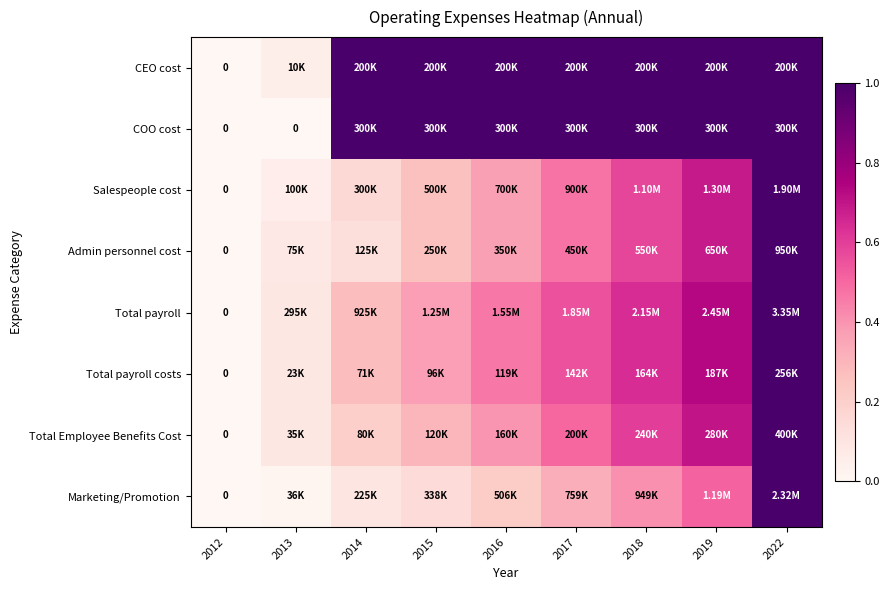

What is the spread (max minus min) of values at 2014?

0.9